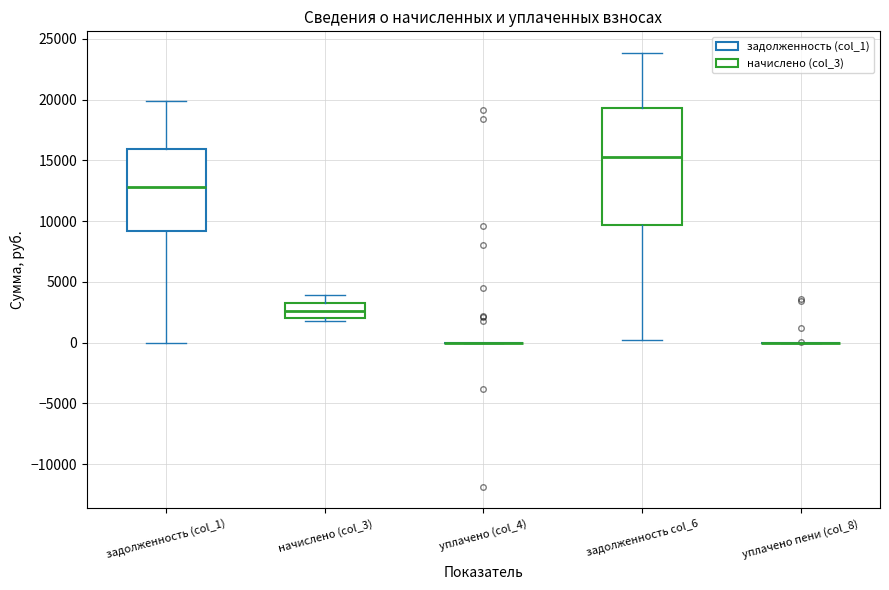

Comparing the boxes themselves (not the whiskers), which one is the tallest?

задолженность col_6